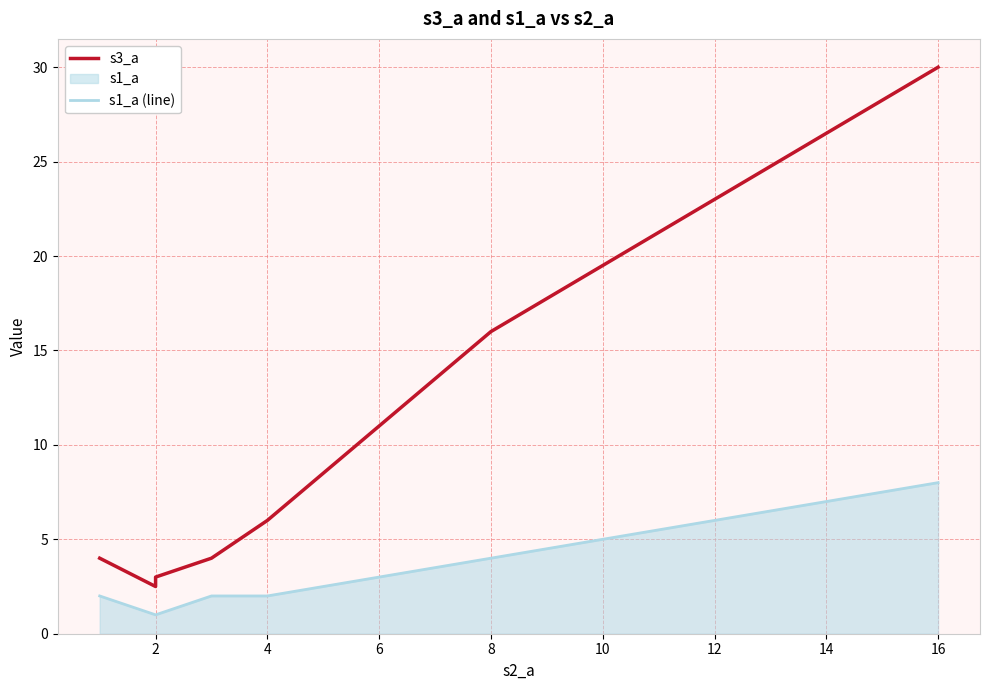

True or false: s3_a and s1_a (line) intersect in this chart.

False